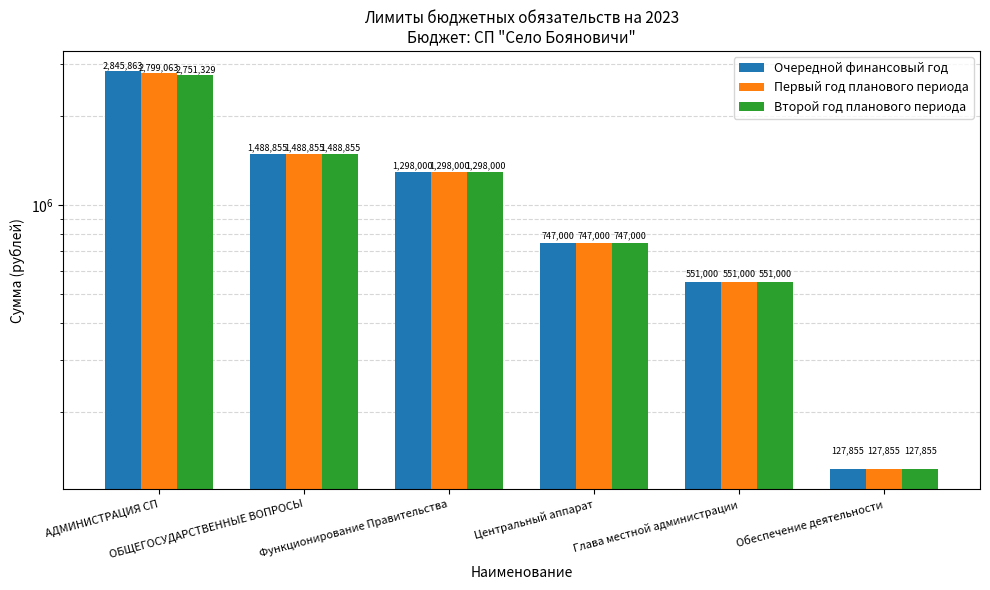

At which label does Второй год планового периода first exceed 1298000?

АДМИНИСТРАЦИЯ СП